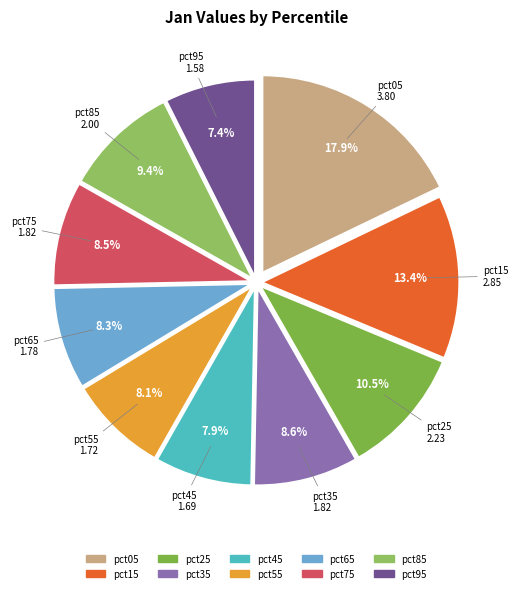

The pct55 slice represents 8% of the pie. True or false?

True